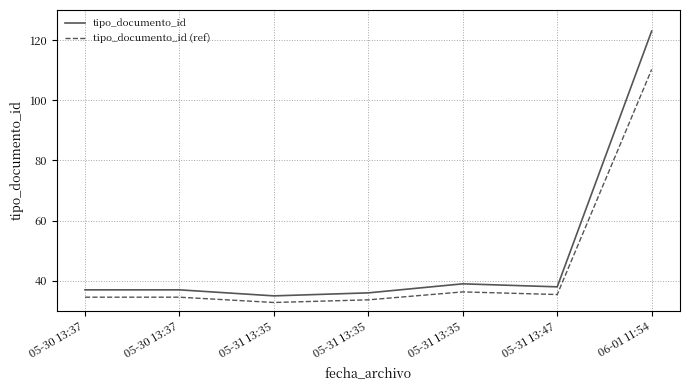

Which series changed the most between 05-31 13:35 and 06-01 11:54?

tipo_documento_id